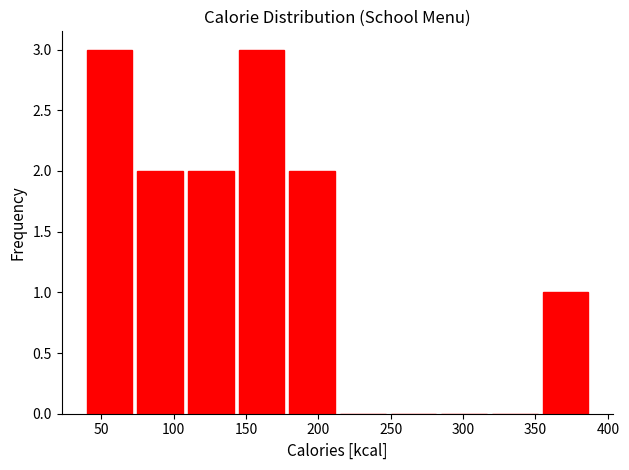

Reading left to right, transcribe this chart: for each bar, give the range it covers on the x-axis and its height. The values are not printed on the chart, so give them approximately, as read against the axis.

40 to 75: 3
75 to 110: 2
110 to 145: 2
145 to 180: 3
180 to 215: 2
215 to 250: 0
250 to 285: 0
285 to 320: 0
320 to 355: 0
355 to 390: 1